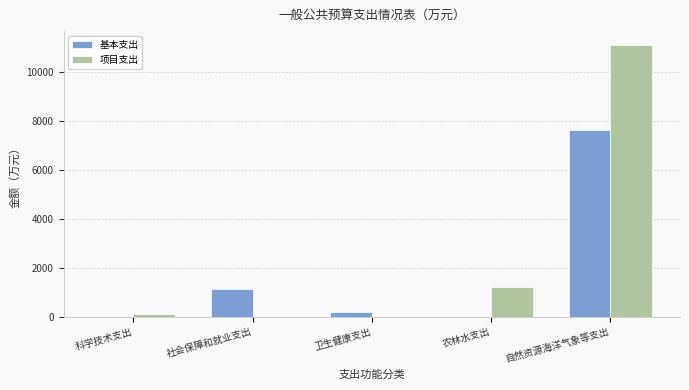

What is the total value across all series at 科学技术支出?

108.0